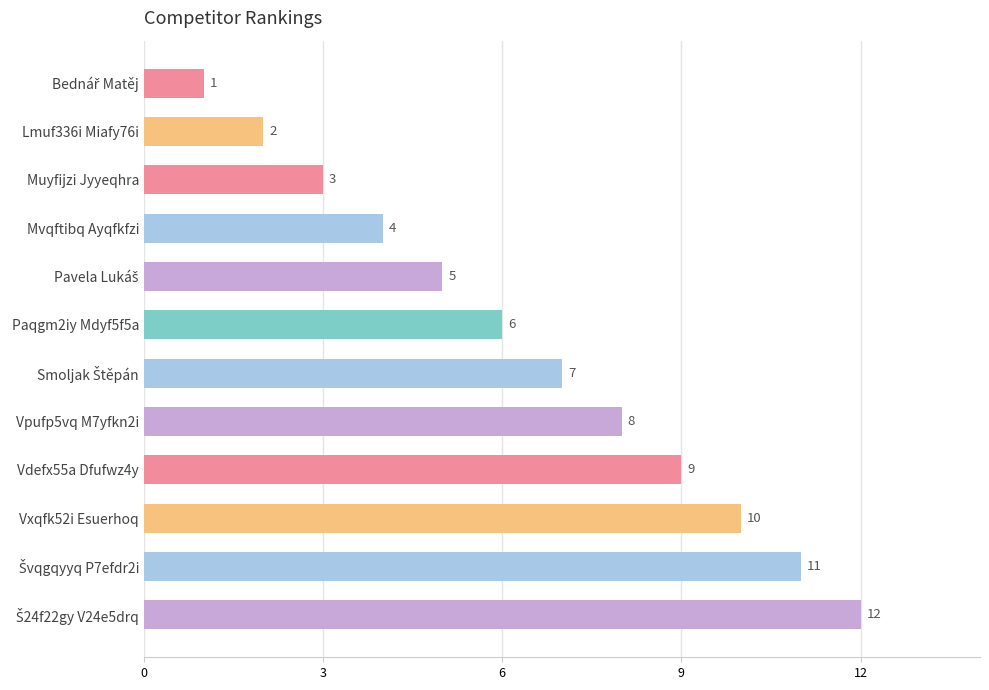

What is the sum of all values?

78